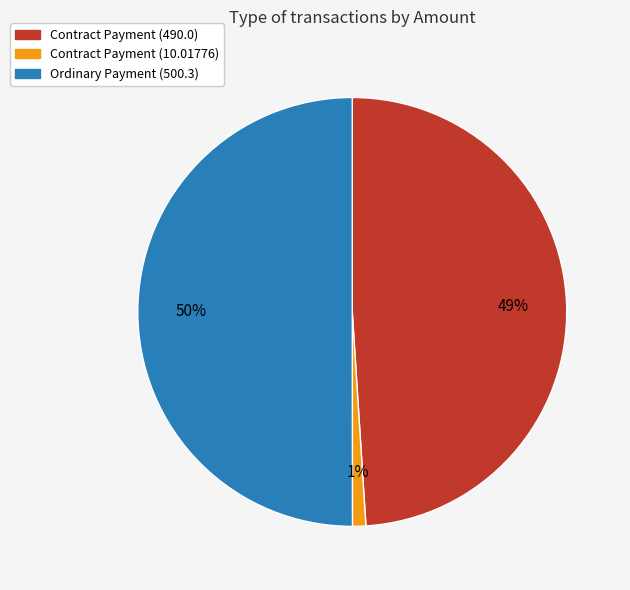

Do Contract Payment (490.0) and Ordinary Payment (500.3) together represent more than half of the pie?

Yes